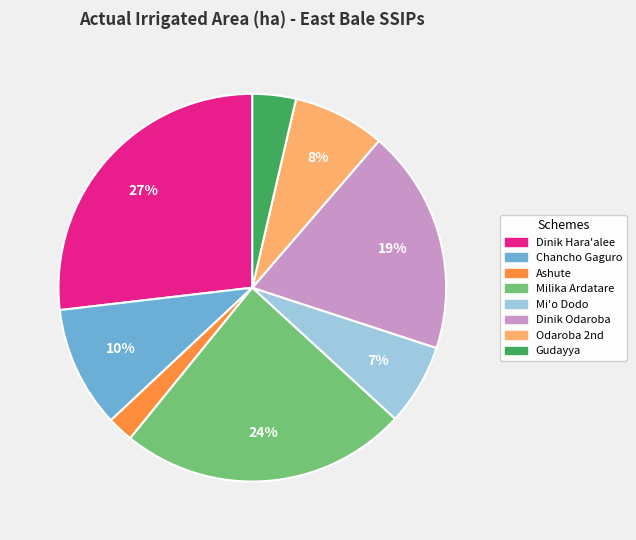

To the nearest percent, what is the average slice percentage?

12%